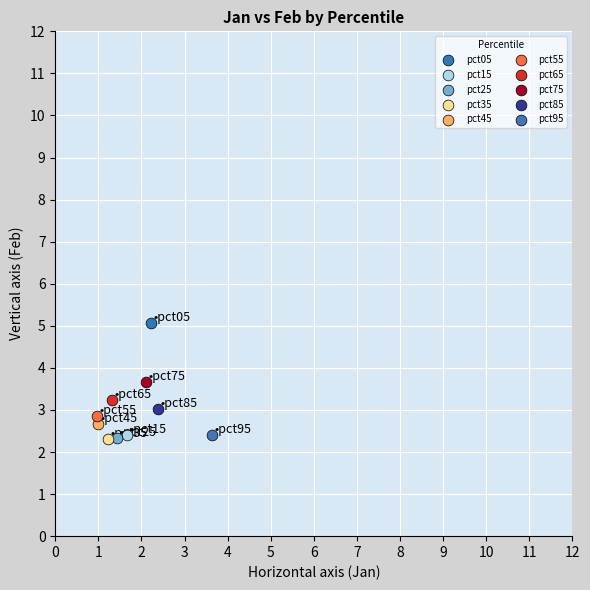

Which series reaches the maximum Y coordinate?

pct05